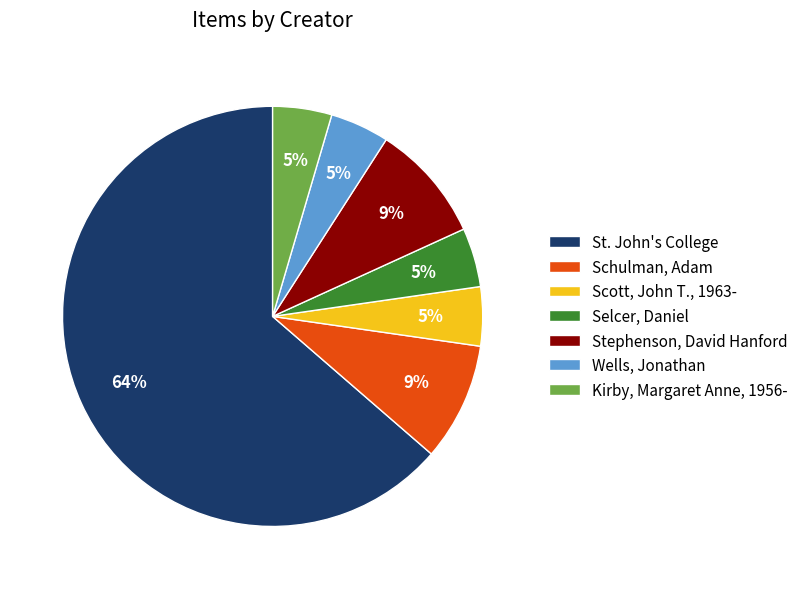

Does any single category account for the majority?

Yes